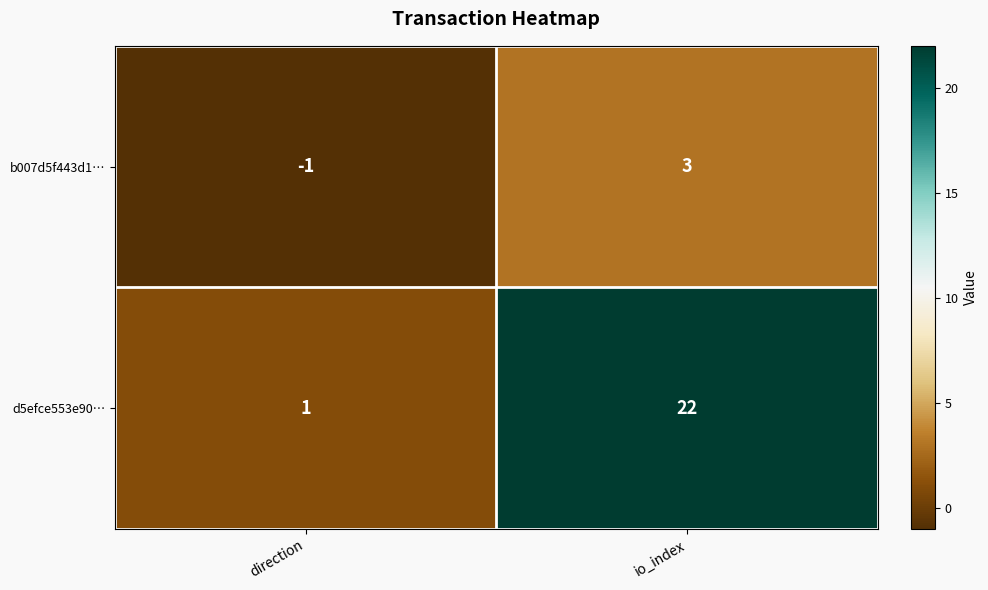

At which label is b007d5f443d1… closest to 1?

direction